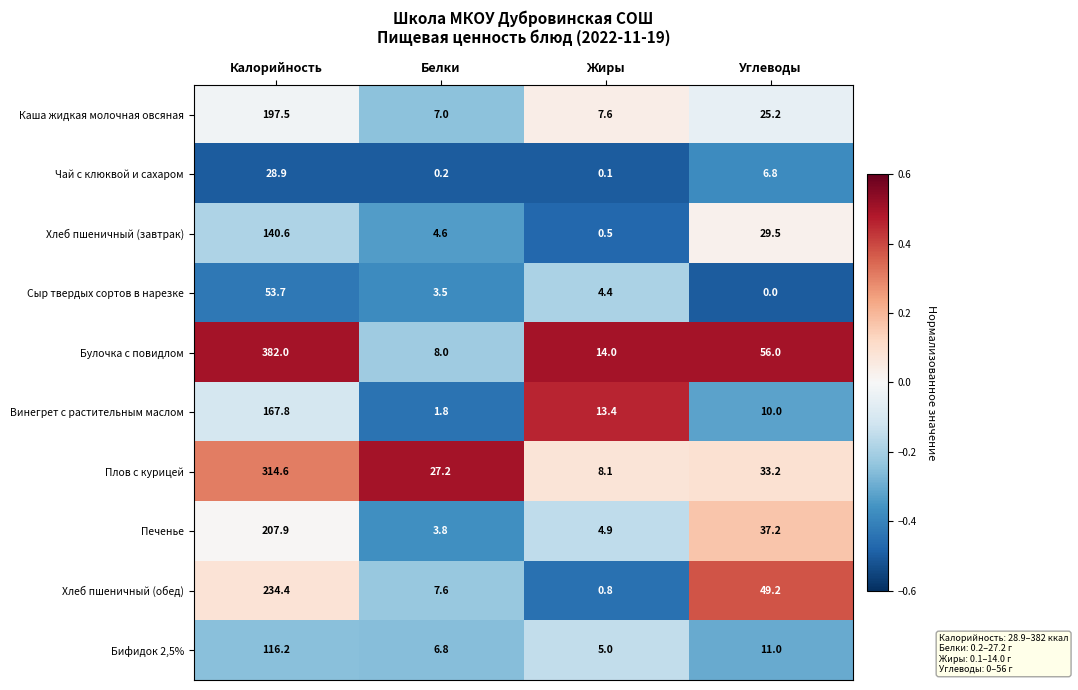

List the series in order of their peak value, highest first.

Булочка с повидлом, Плов с курицей, Хлеб пшеничный (обед), Печенье, Каша жидкая молочная овсяная, Винегрет с растительным маслом, Хлеб пшеничный (завтрак), Бифидок 2,5%, Сыр твердых сортов в нарезке, Чай с клюквой и сахаром